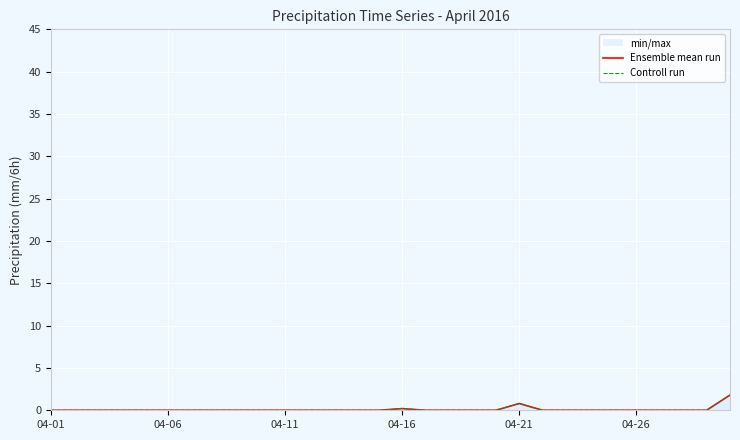

True or false: Controll run and Ensemble mean run cross at least once.

False